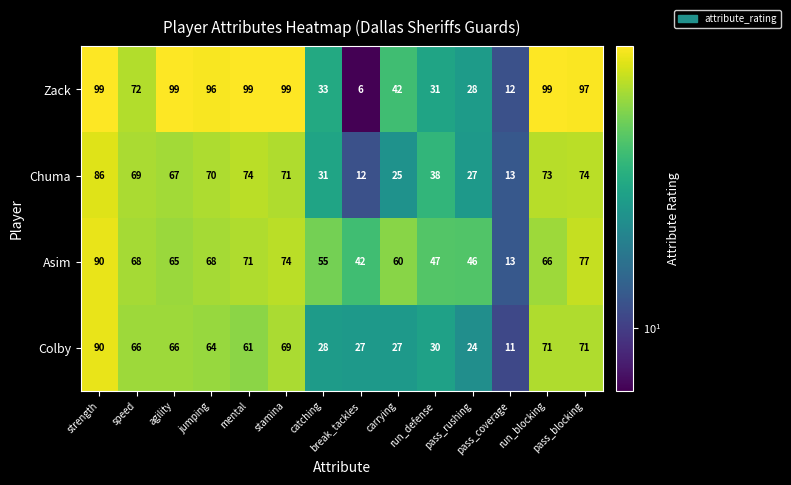

Which series has the largest range (max minus min)?

Zack